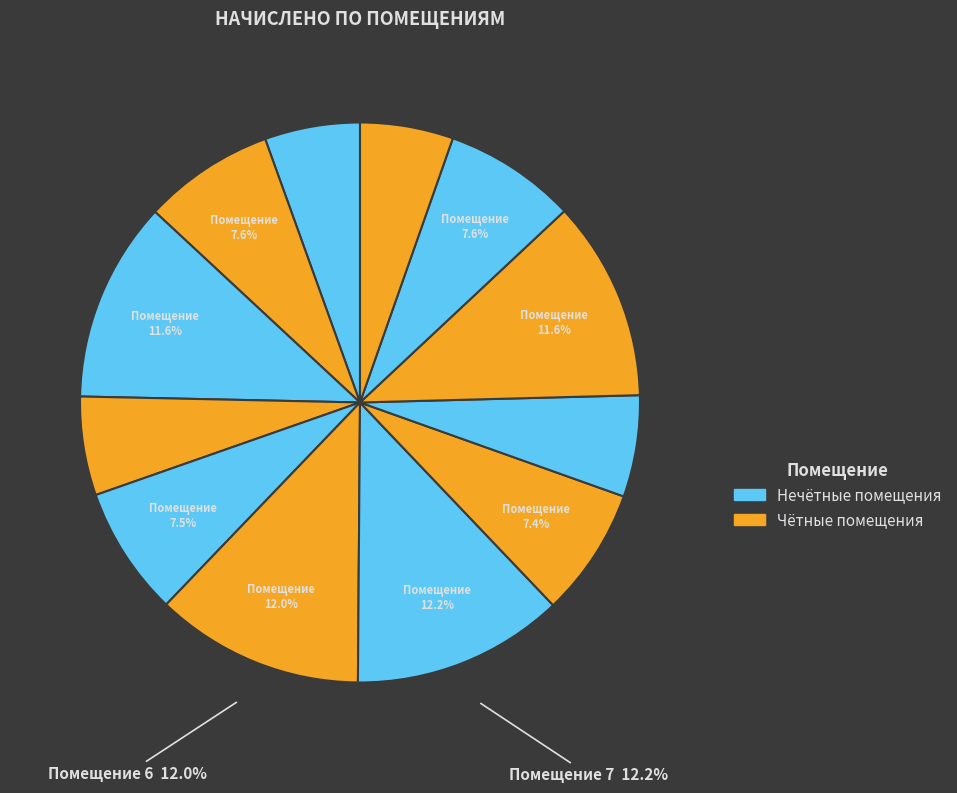

Which category has the smallest portion of the pie?

12